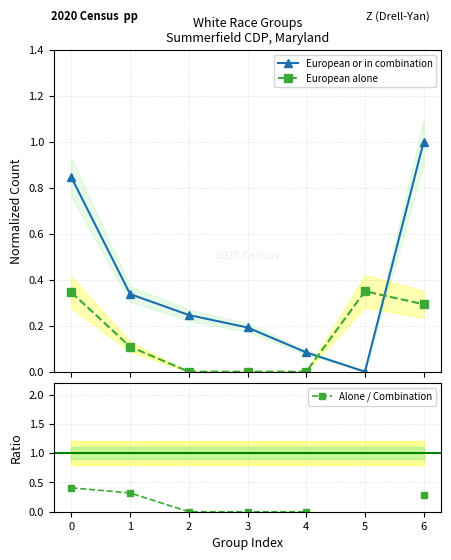

What is the maximum value shown in the chart?

1.0